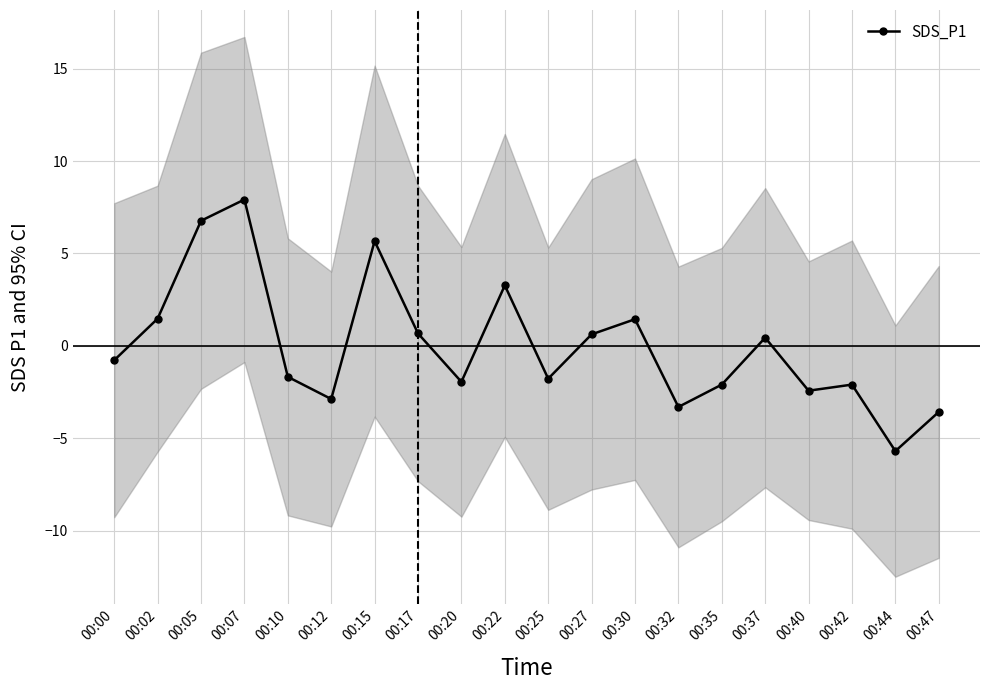

List the labels in order of value, smallest first.

00:44, 00:47, 00:32, 00:12, 00:40, 00:35, 00:42, 00:20, 00:25, 00:10, 00:00, 00:37, 00:27, 00:17, 00:30, 00:02, 00:22, 00:15, 00:05, 00:07